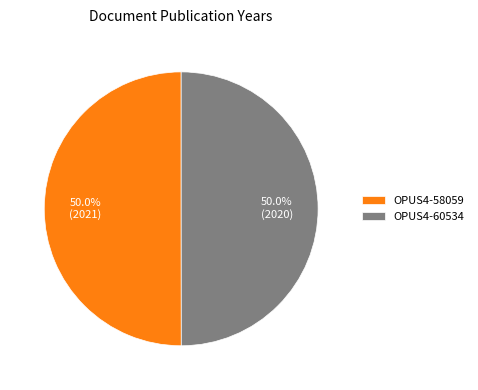

Approximately how many times larger is the value at OPUS4-58059 compared to OPUS4-60534?

1.0